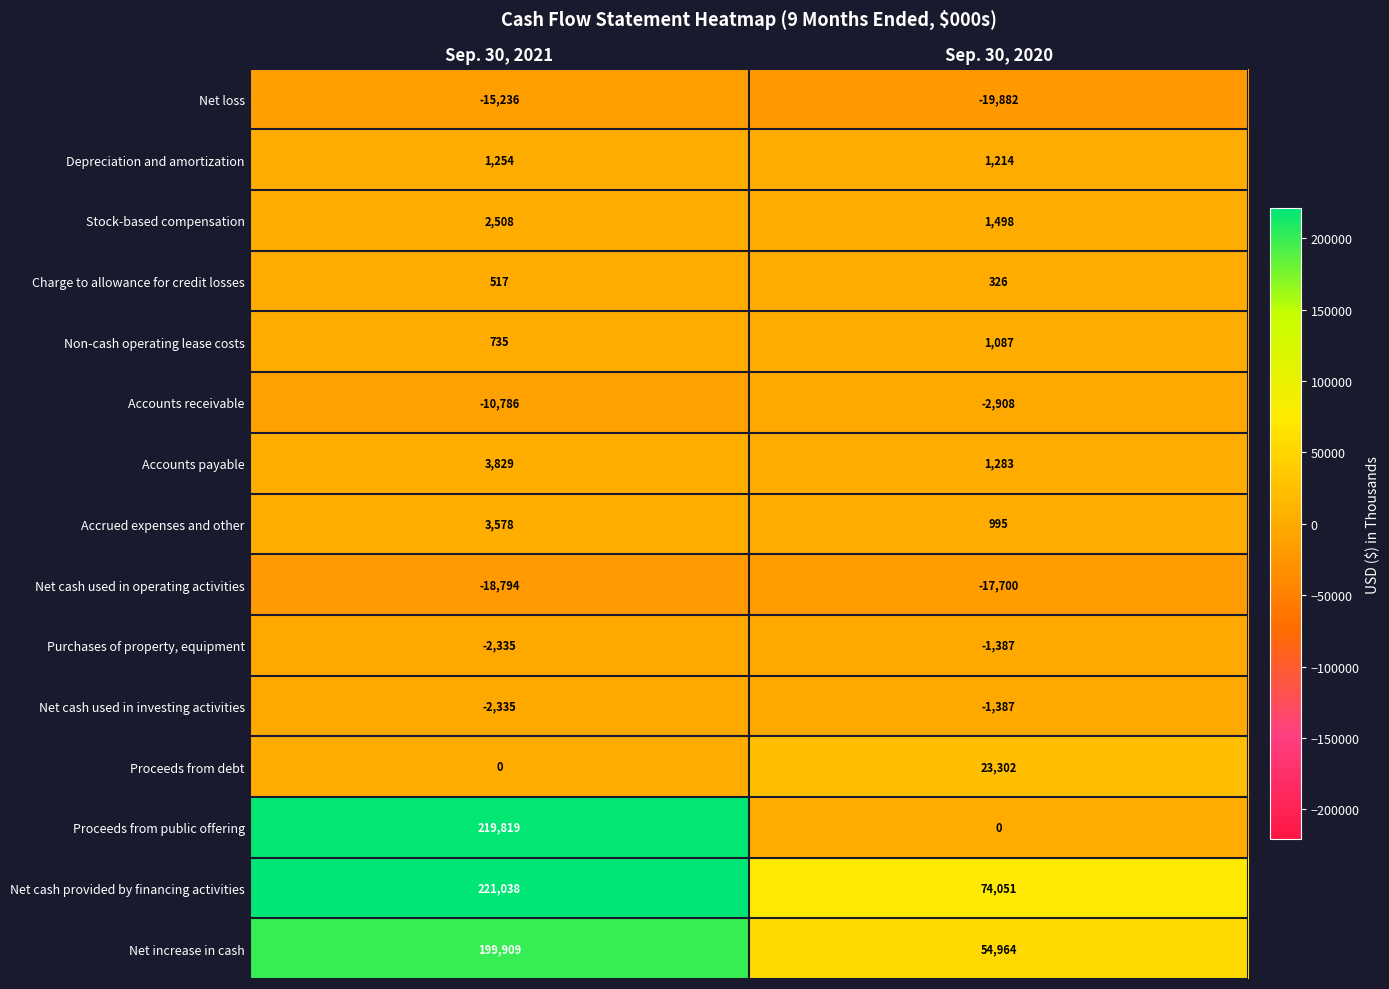

What value does the Charge to allowance for credit losses series have at Sep. 30, 2020, to the nearest 50?

350